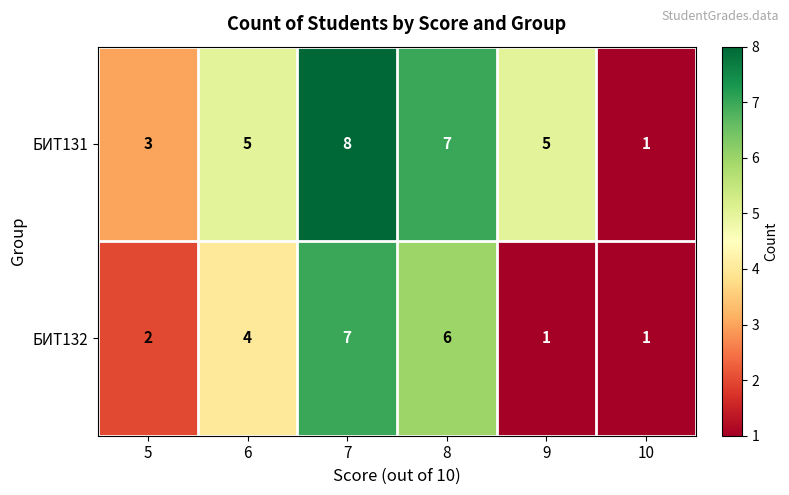

Count the БИТ131 values in the range 3 to 7.

4